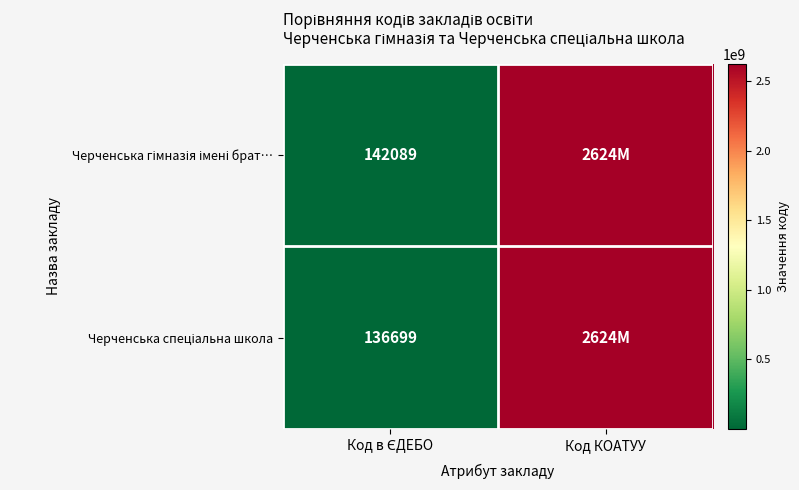

What is the sum of all Черченська спеціальна школа values?

2624623900